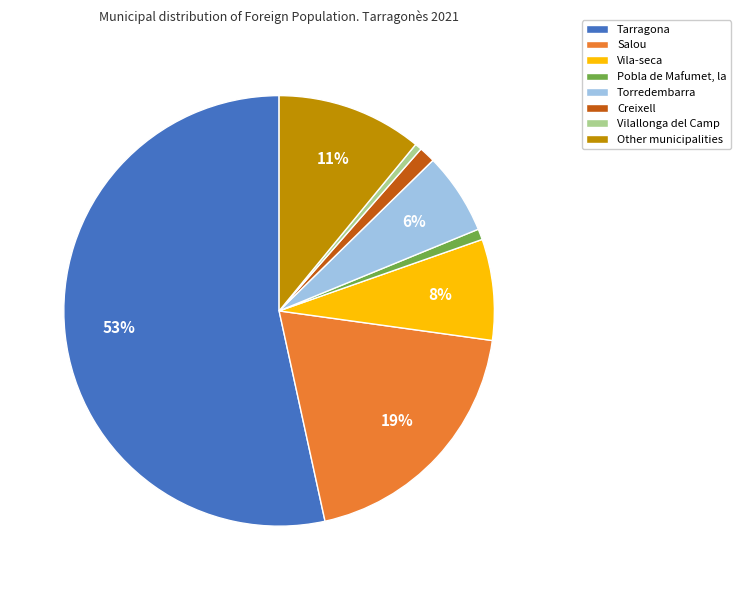

Do Vilallonga del Camp and Torredembarra together represent more than half of the pie?

No